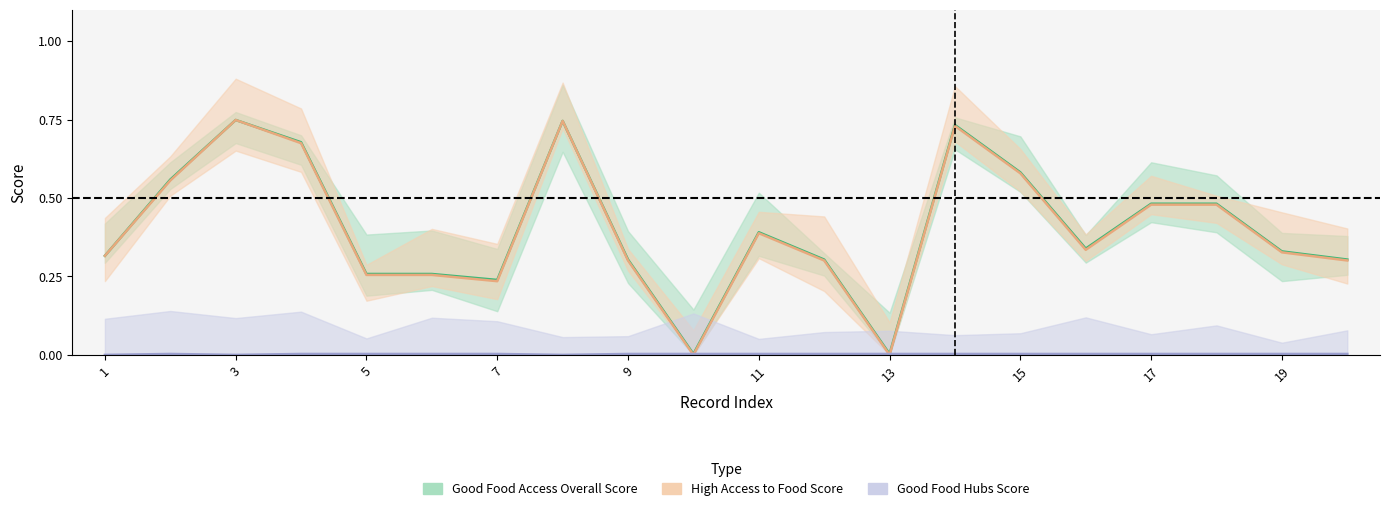

Which series has the widest spread of values?

High Access to Food Score